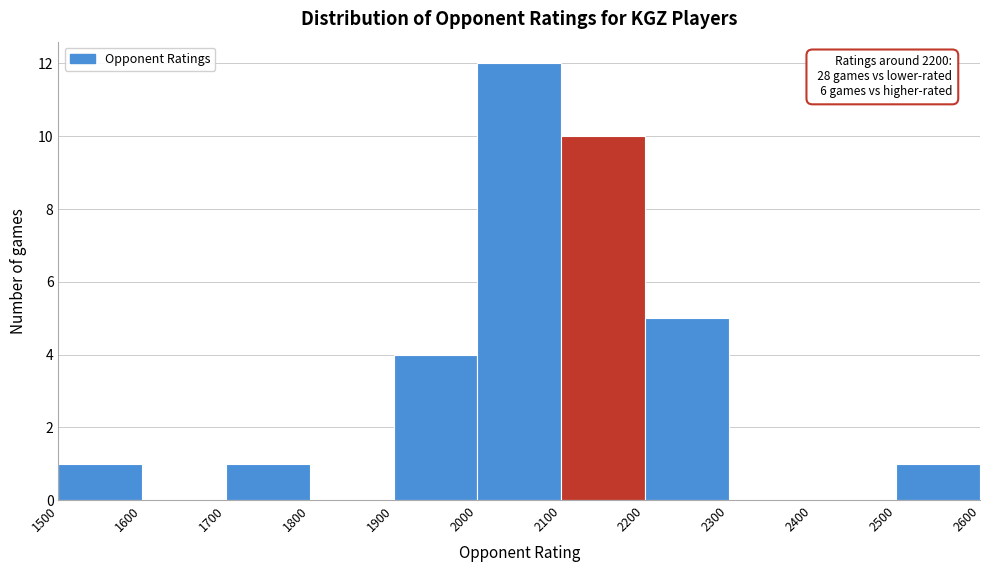

Over which range of the x-axis is the bar tallest?

2000 to 2100